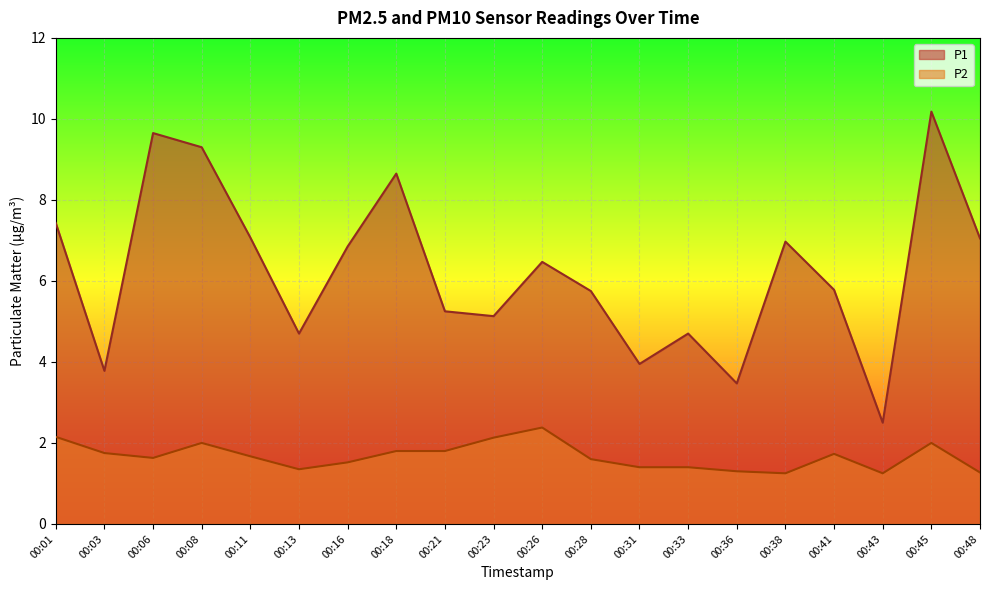

True or false: P2 has more than 0 interior local peaks.

True